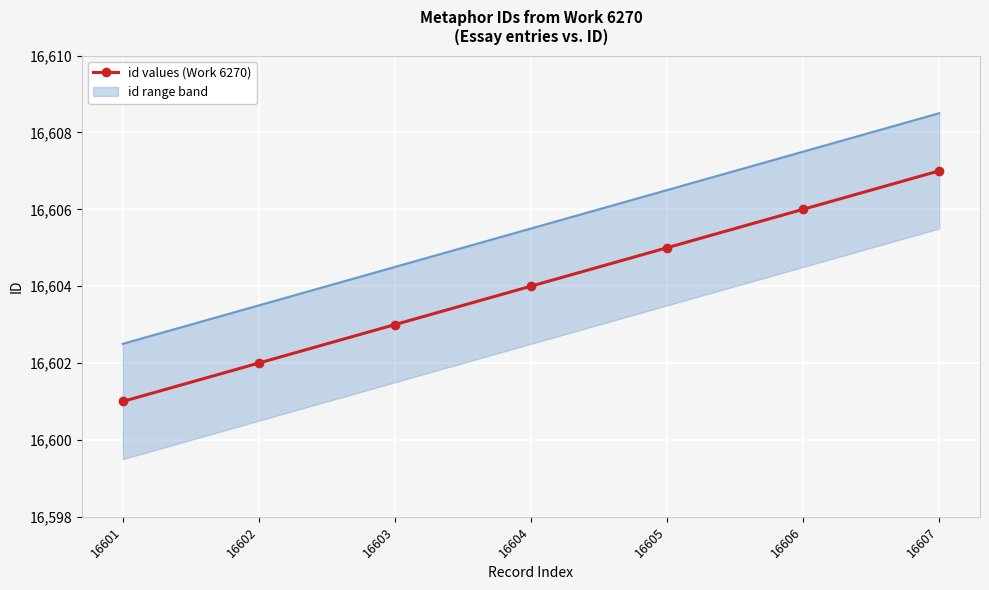

Read the value at 16606.

16606